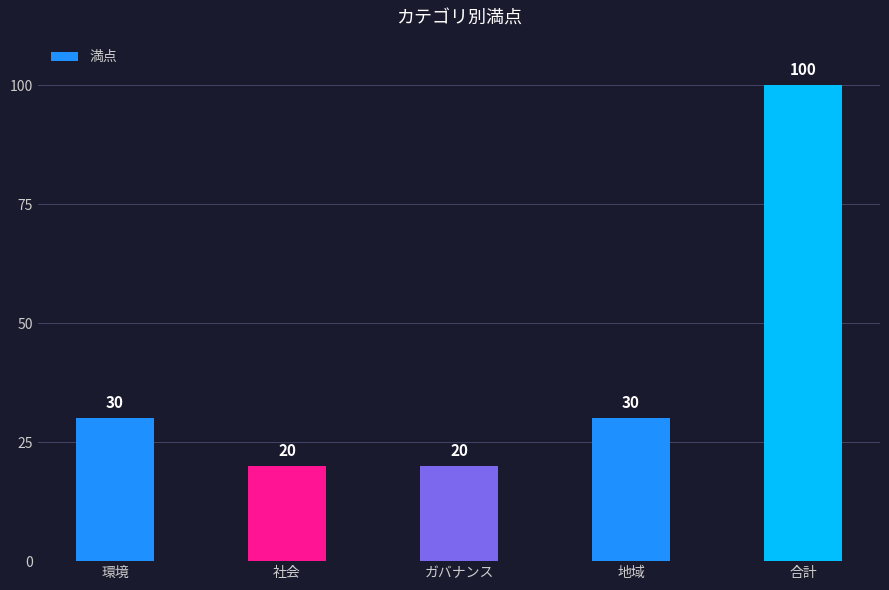

Read the value at 環境.

30